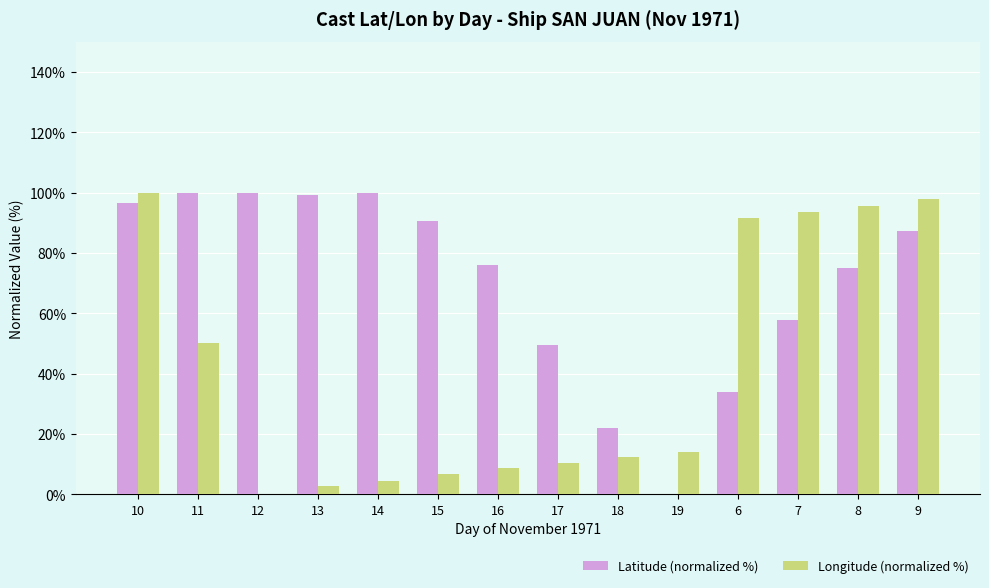

The Latitude (normalized %) series shows 90.7 at 15. True or false?

True